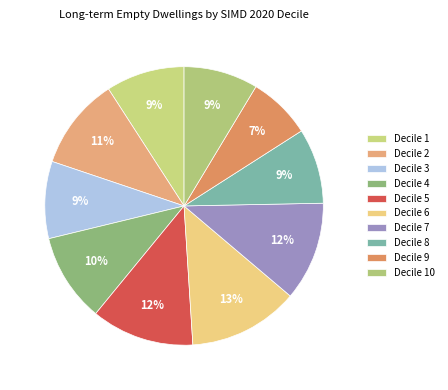

How many slices are in this pie chart?

10